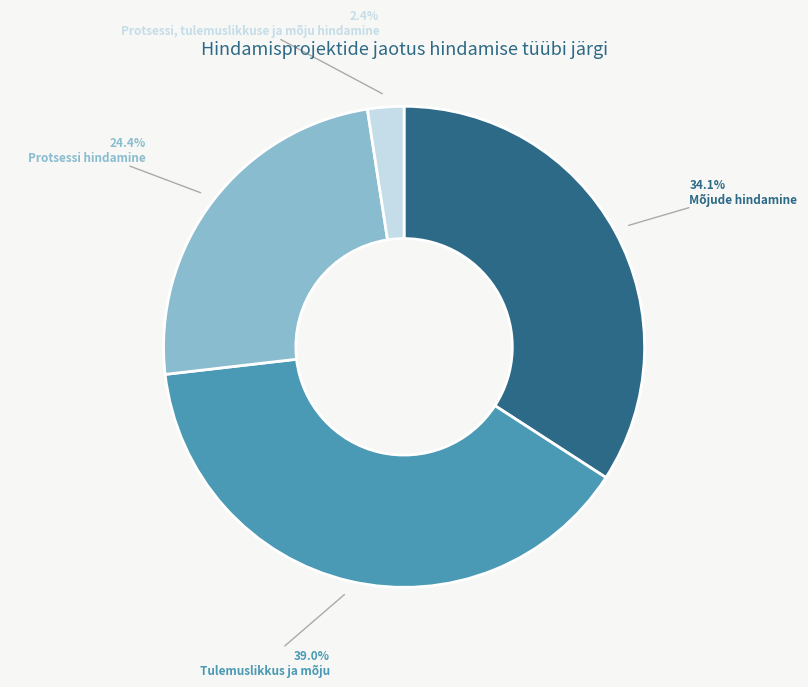

Which category has the smallest portion of the pie?

Protsessi, tulemuslikkuse ja mõju hindamine